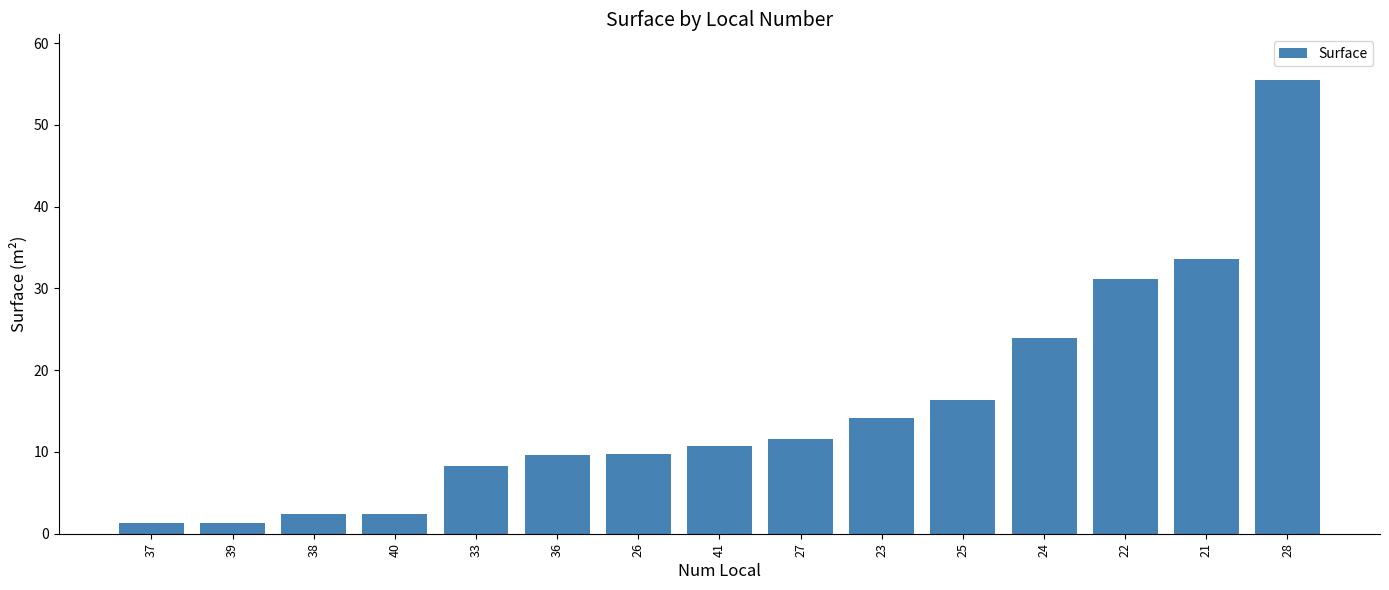

Are the bars horizontal?

No